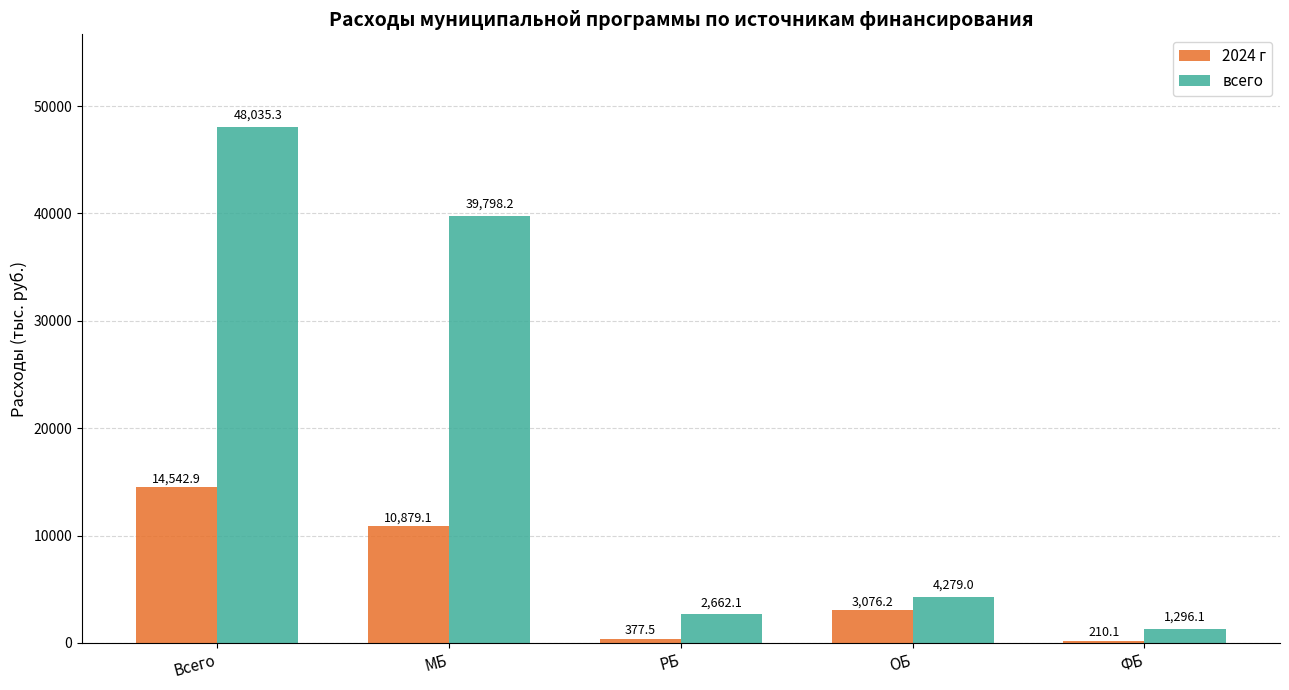

Where does the 2024 г series first go above 3076?

Всего